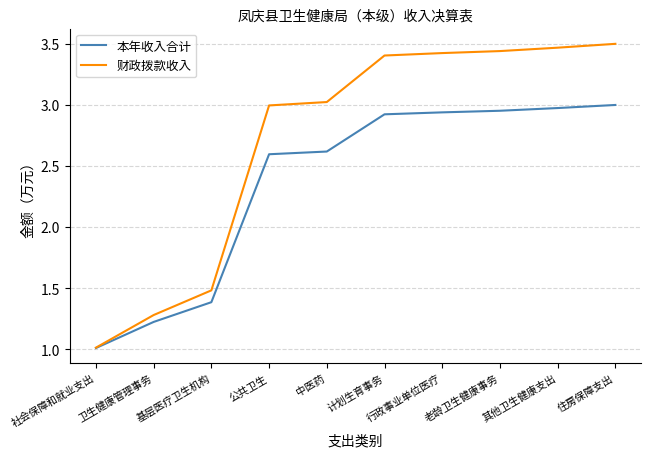

Is it true that 财政拨款收入 equals 3.5 at 其他卫生健康支出?

True